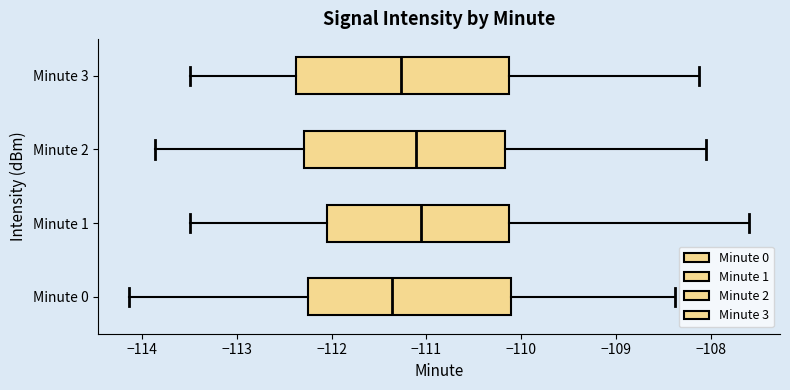

Reading bottom to top, read every box against the x-axis: the position of its median line, the range the box covers, and the ends of its whiskers. The values are not printed on the chart, so give them approximately, as read against the axis.

Minute 0: median -111.4, box -112.2 to -110.1, whiskers -114.1 to -108.4
Minute 1: median -111.1, box -112.1 to -110.1, whiskers -113.5 to -107.6
Minute 2: median -111.1, box -112.3 to -110.2, whiskers -113.9 to -108.1
Minute 3: median -111.3, box -112.4 to -110.1, whiskers -113.5 to -108.1